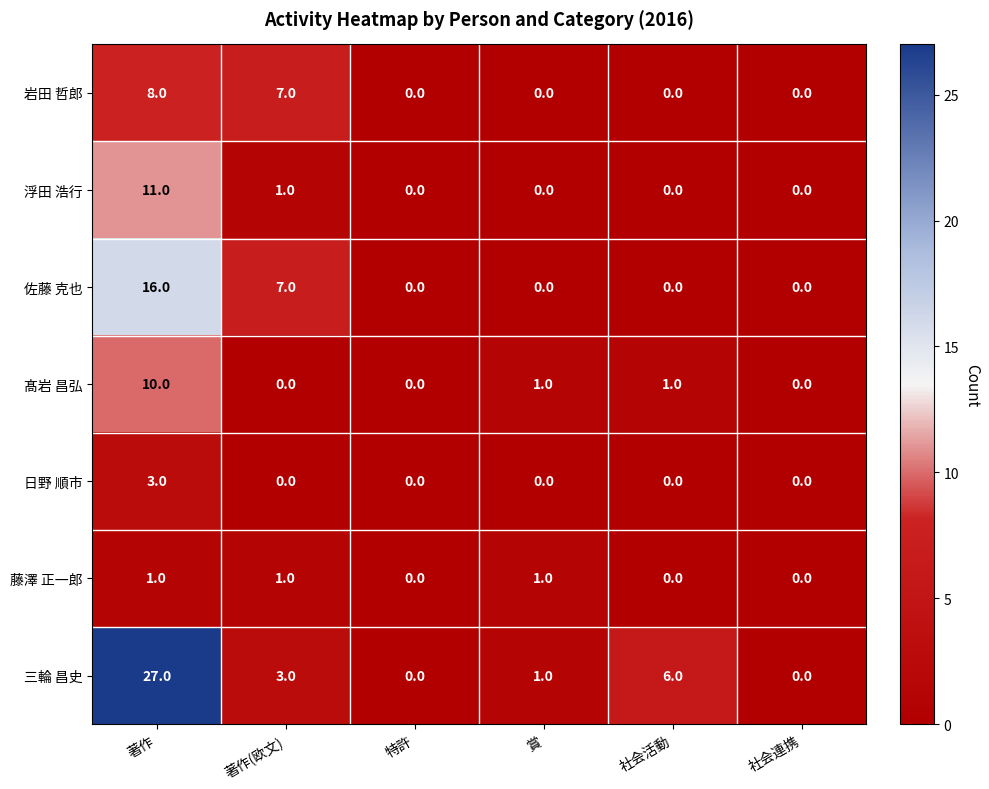

The 佐藤 克也 series shows 7 at 著作(欧文). True or false?

True